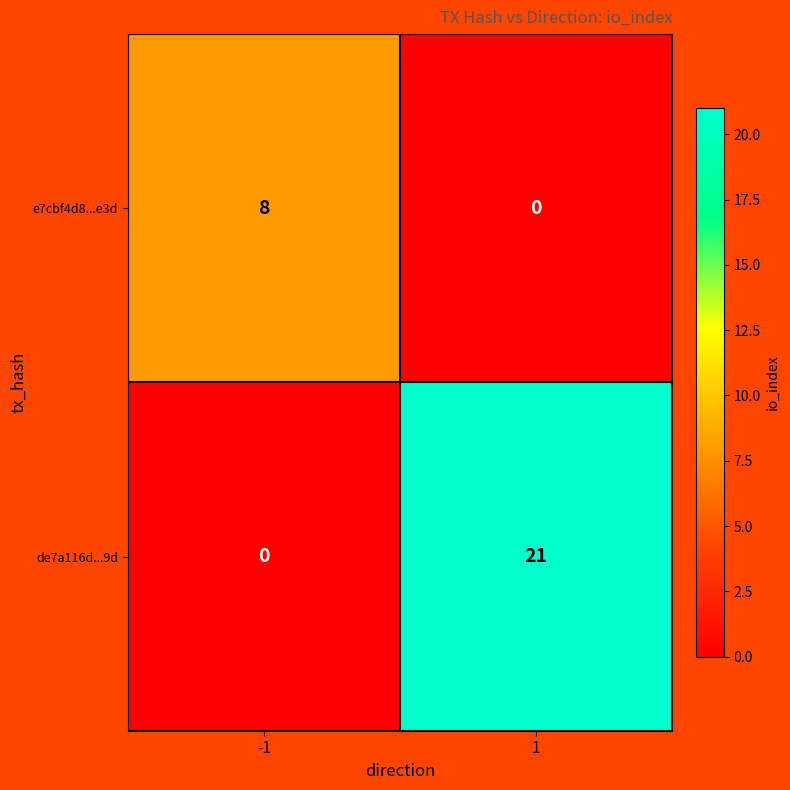

What is the sum of all de7a116d...9d values?

21